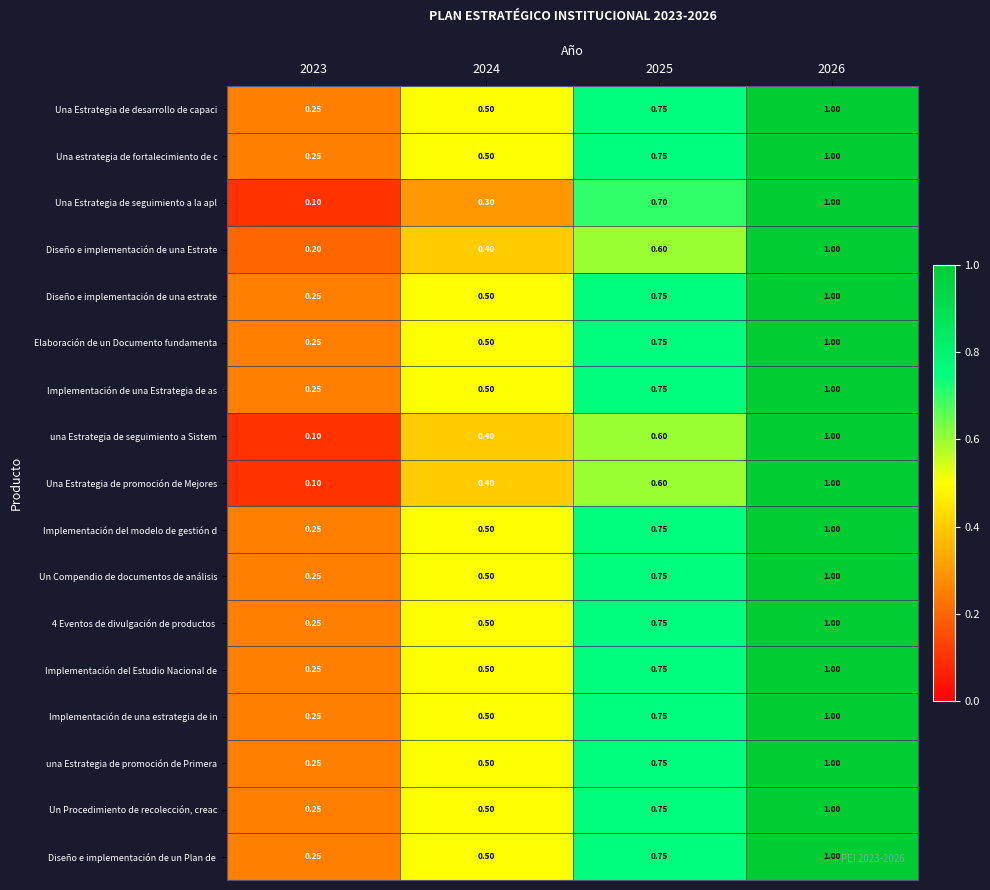

At how many categories does at least one series exceed 0?

4